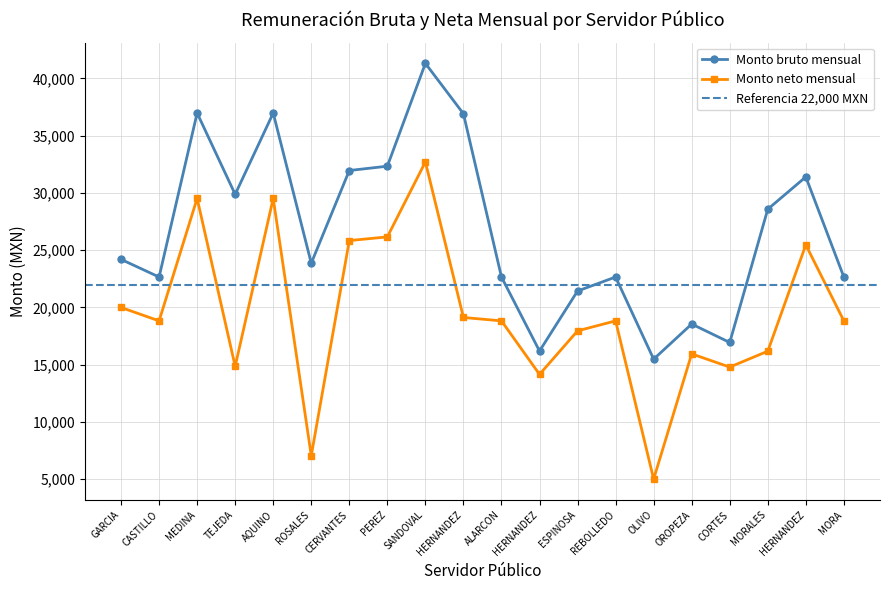

True or false: Monto bruto mensual and Monto neto mensual cross at least once.

False